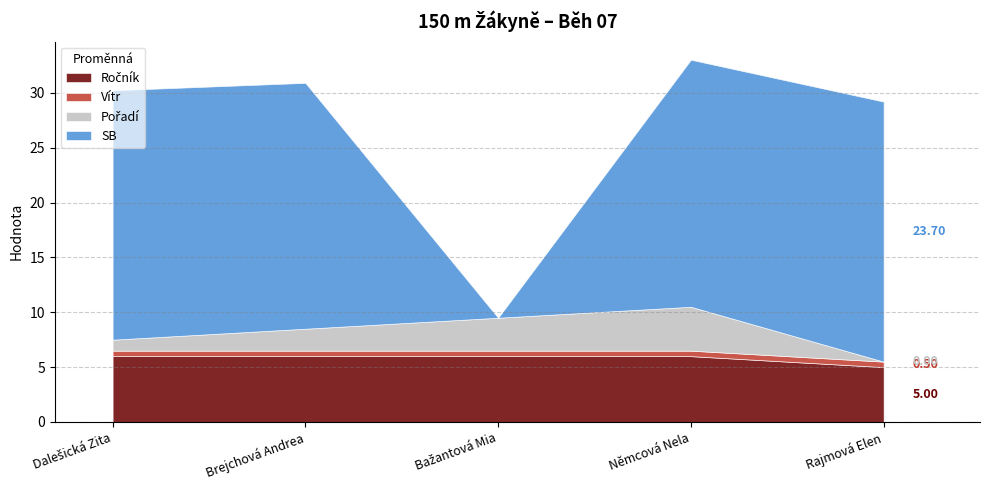

Is the value of Pořadí at Dalešická Zita greater than the value of SB at Brejchová Andrea?

No